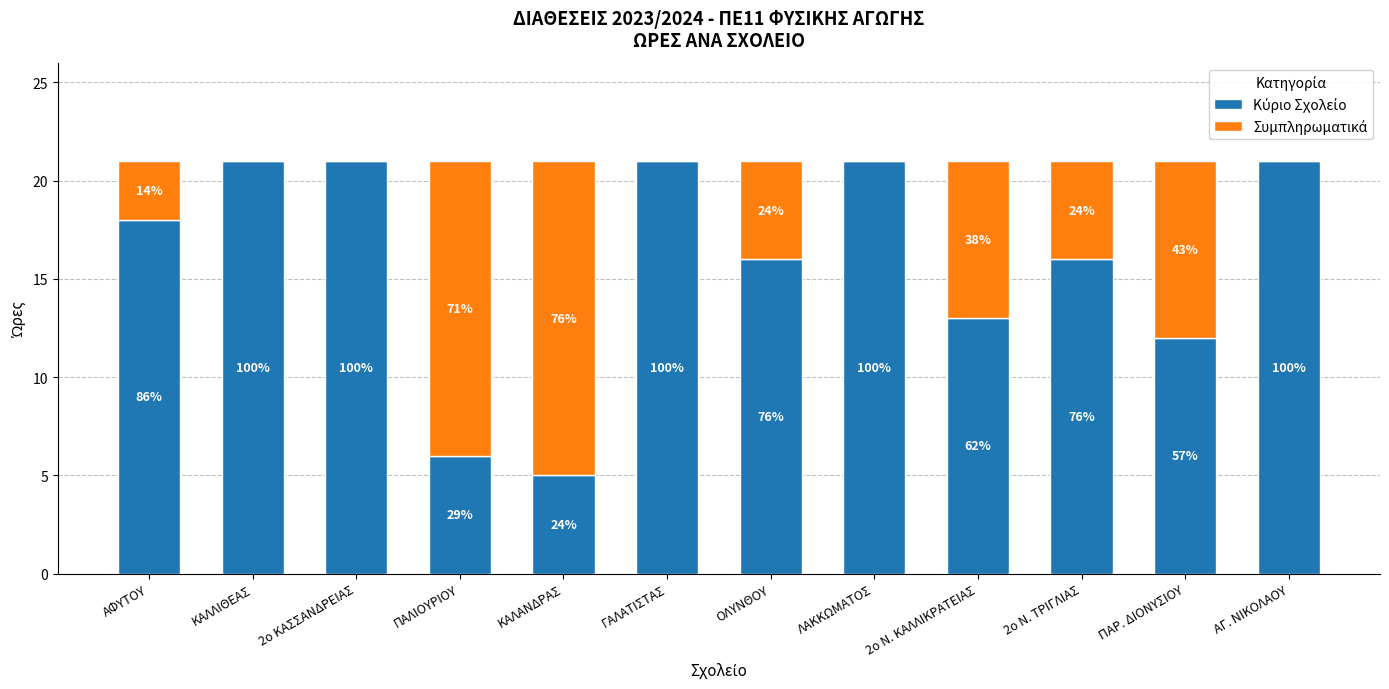

Is it true that Κύριο Σχολείο equals 5 at 2ο Ν. ΚΑΛΛΙΚΡΑΤΕΙΑΣ?

False